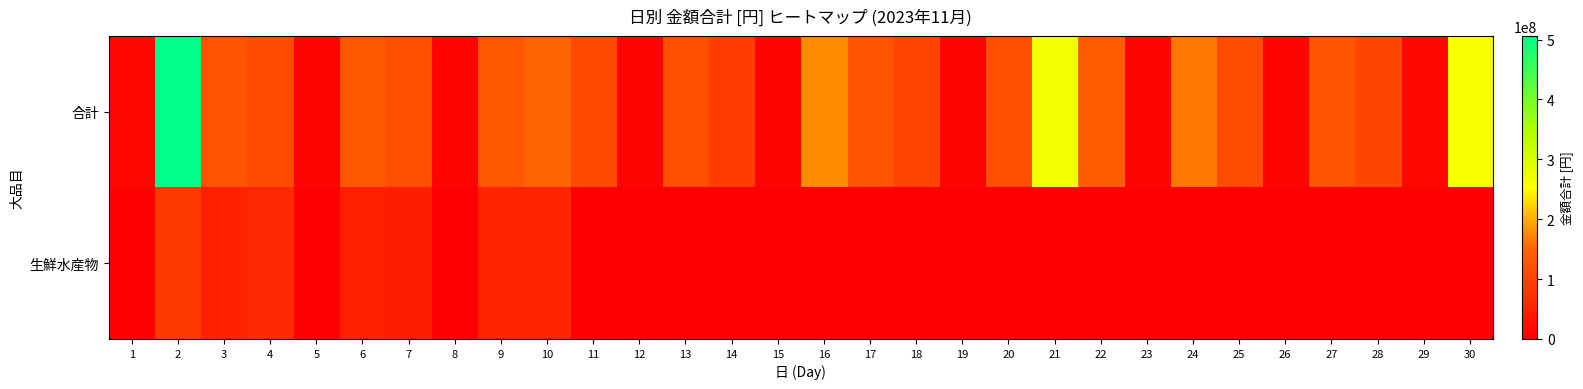

Between 6 and 7, which series saw the biggest shift?

合計